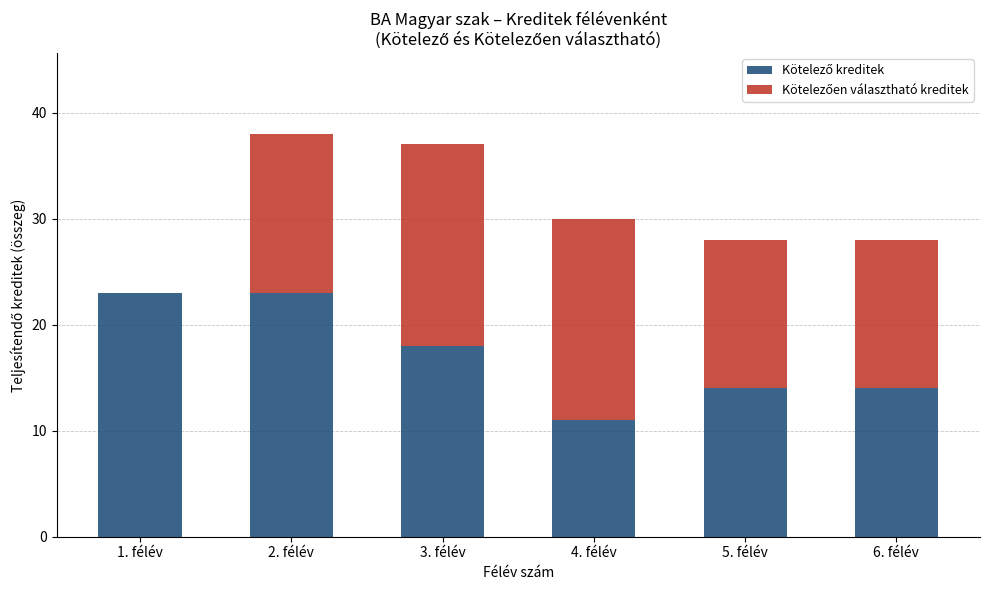

What is the total value across all series at 5. félév?

28